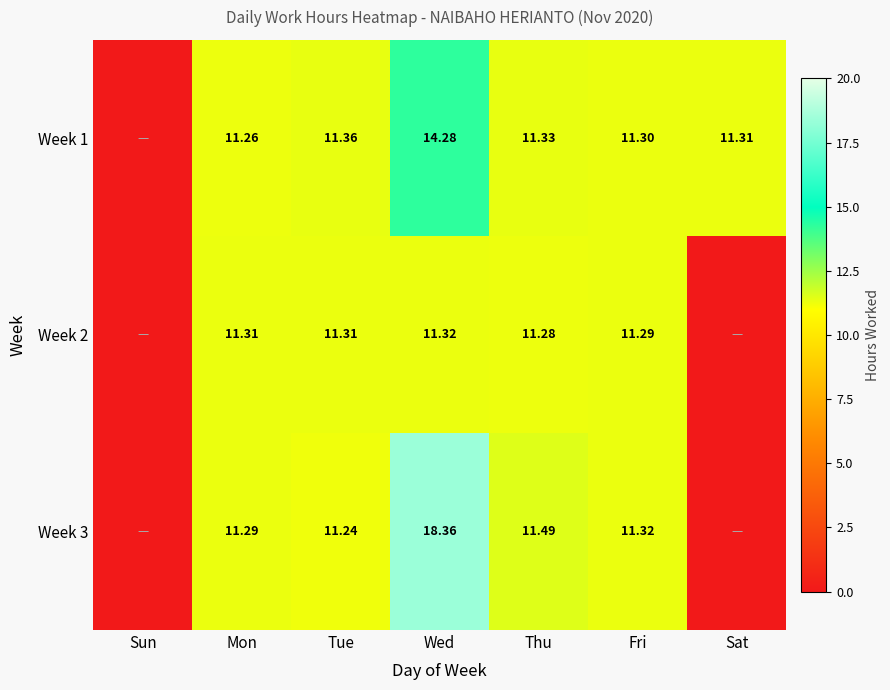

Between Wed and Sat, which is larger?

Wed